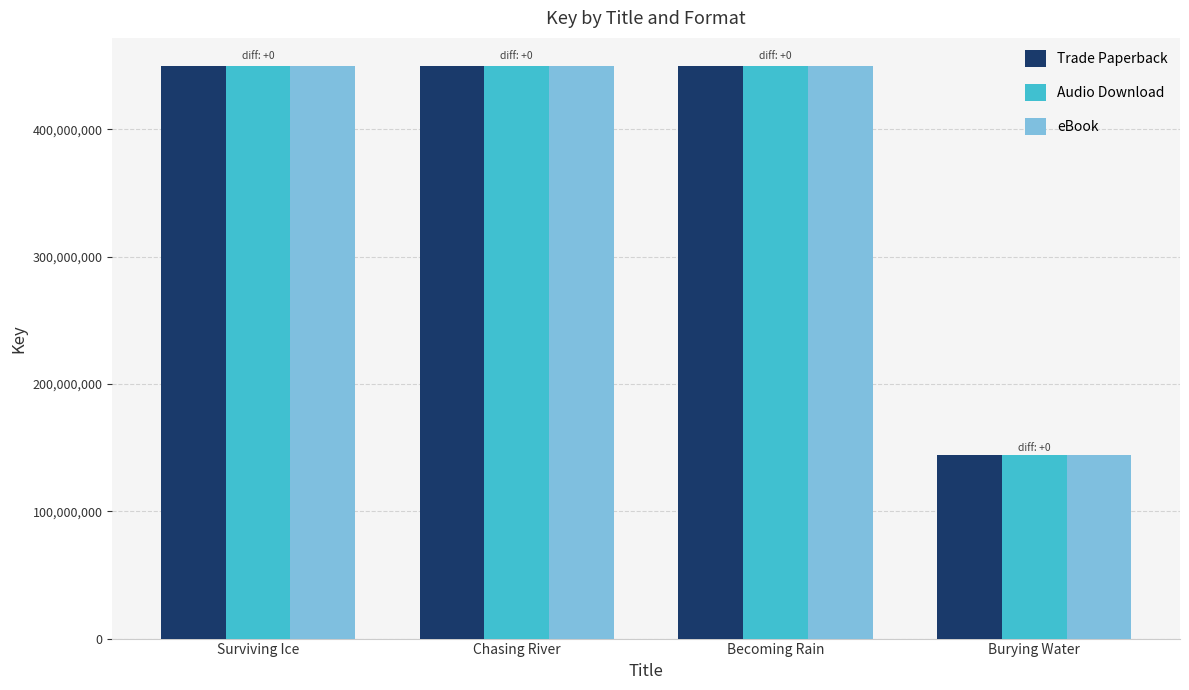

Which category has the lowest value in the Audio Download series?

Burying Water